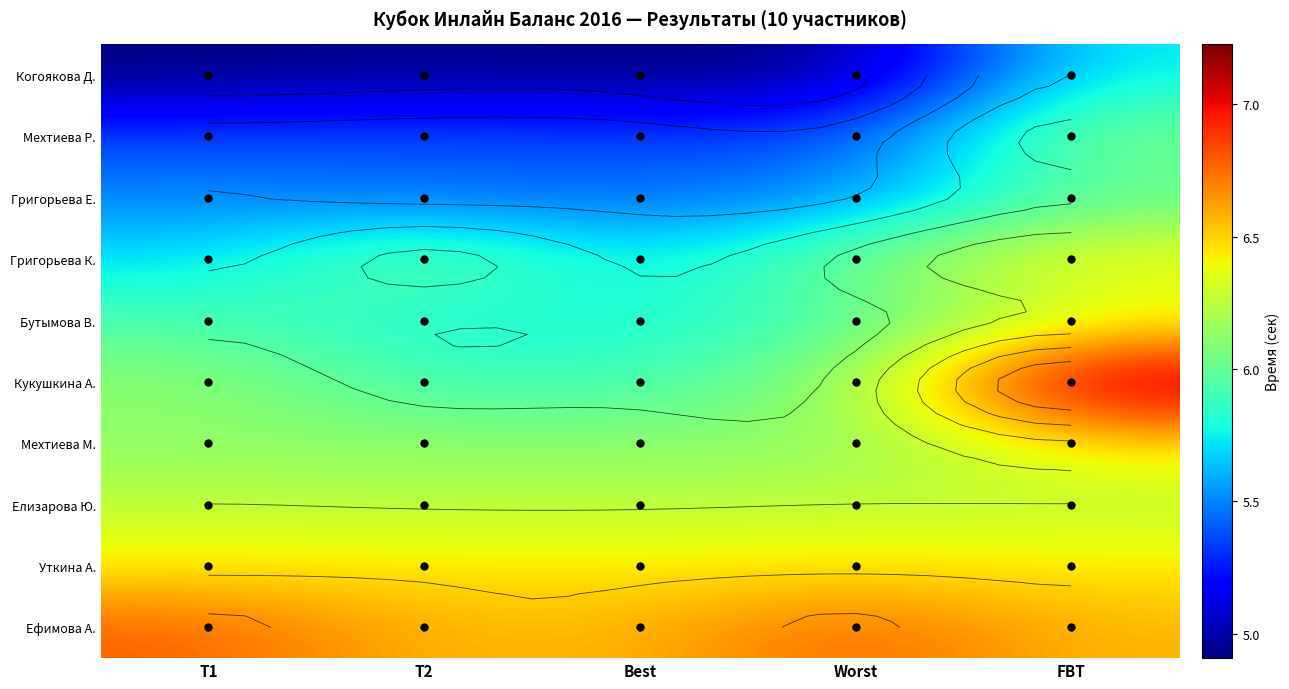

The Елизарова Ю. series shows 8.9 at Т1. True or false?

False